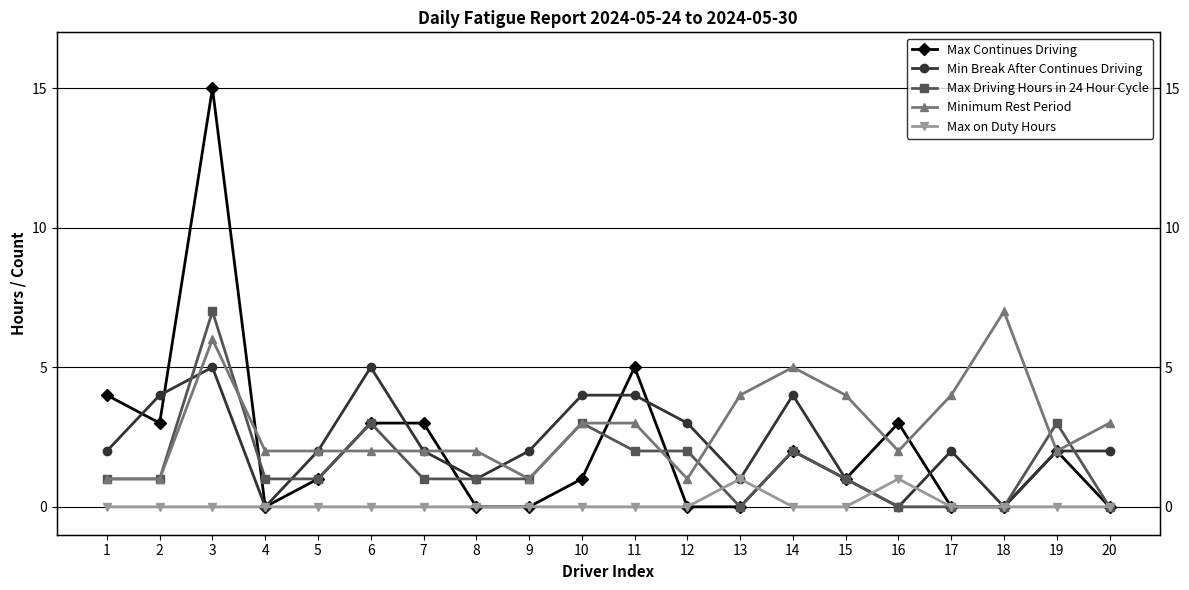

At which category does the chart reach its peak across all series?

3